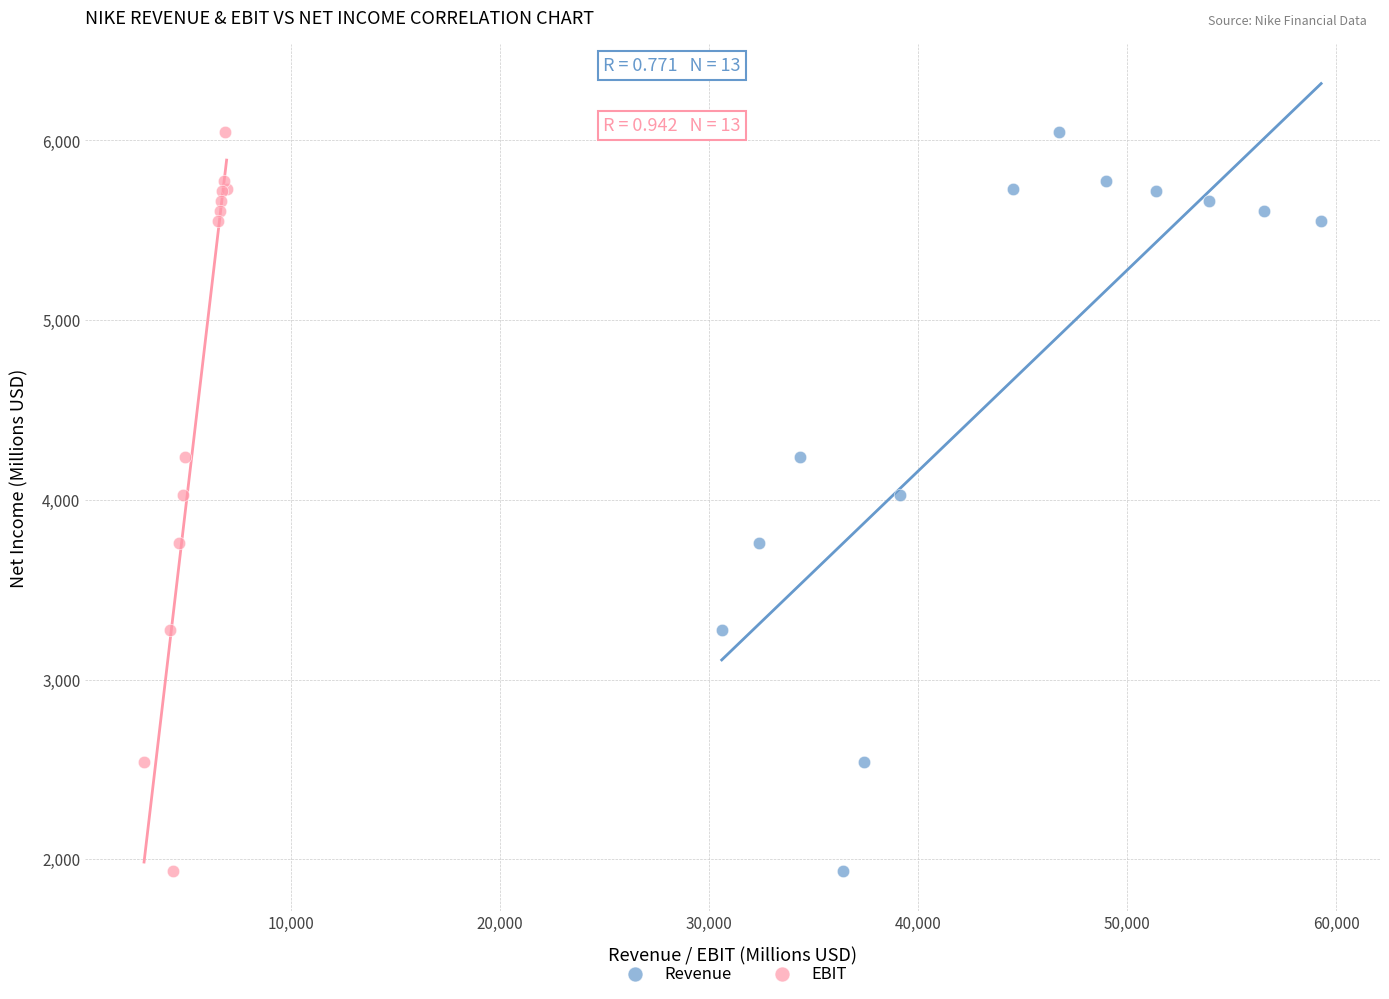

What are all the series names shown in the legend?

Revenue, EBIT